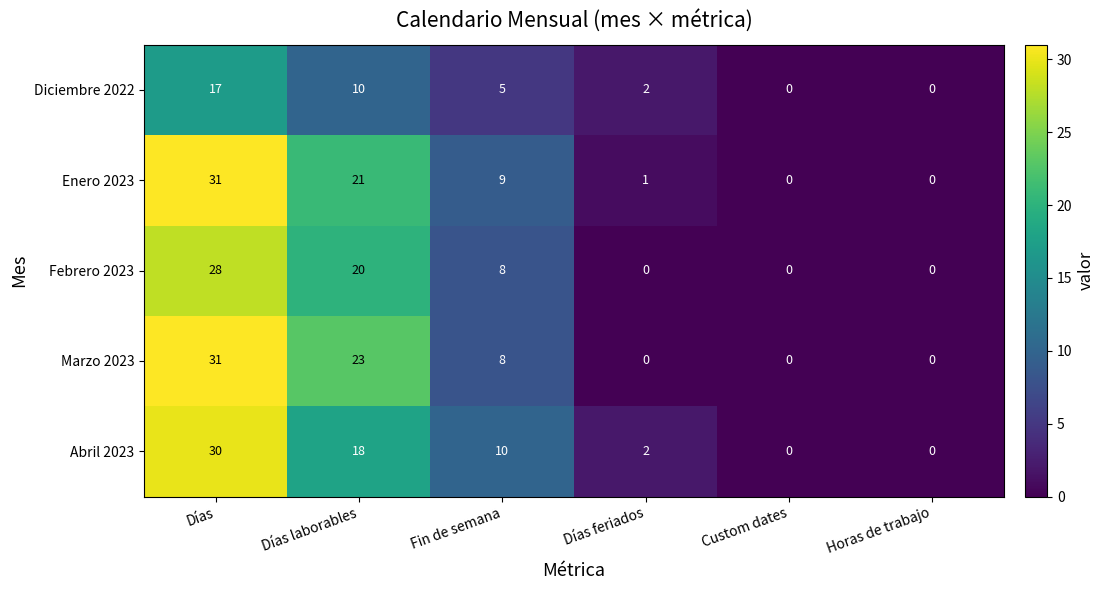

What is the difference between the Abril 2023 values at Días laborables and Fin de semana?

8